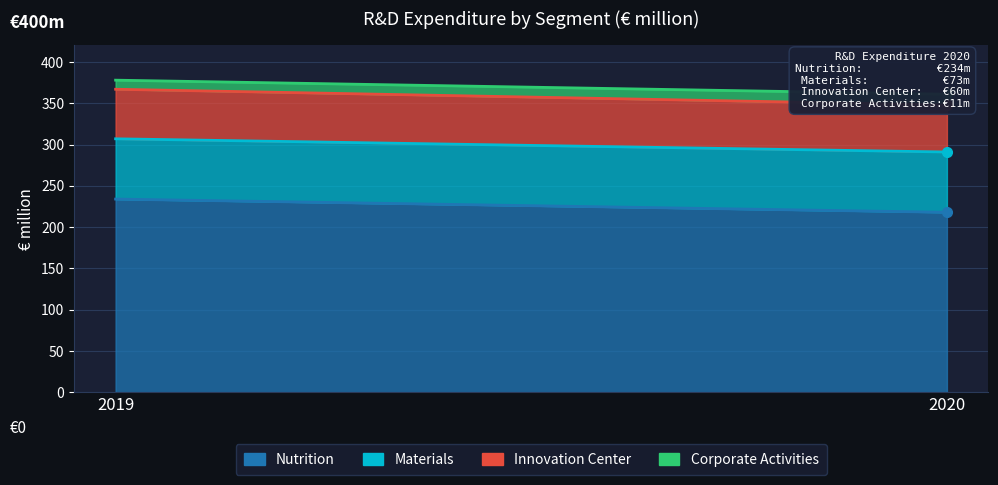

True or false: Nutrition has a value of 375 at 2019.

False